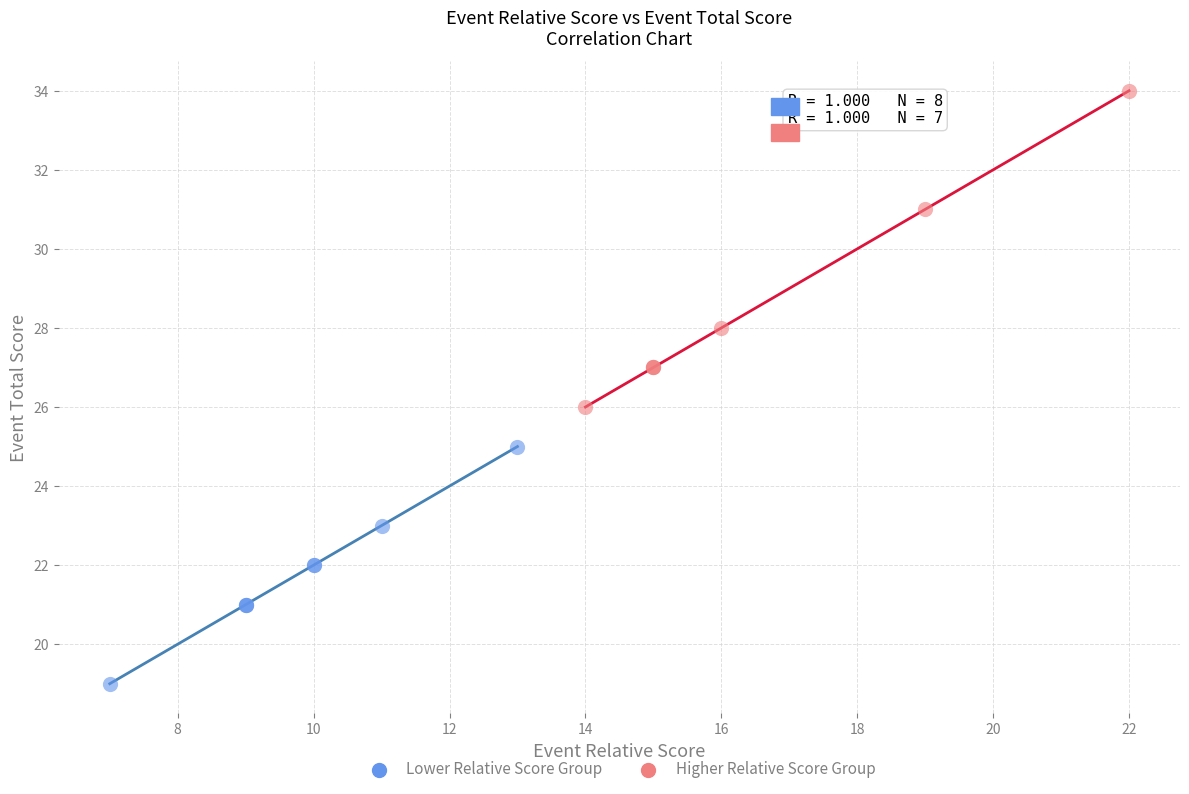

Which series reaches the minimum Y coordinate?

Lower Relative Score Group